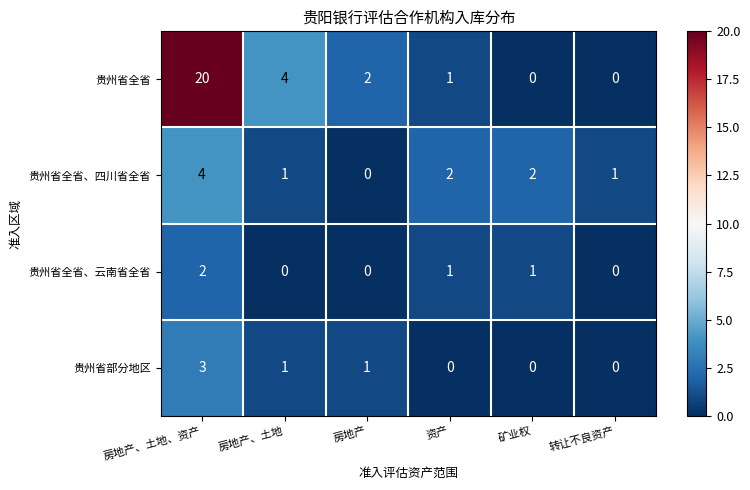

Reading left to right, list all the values displayed in this chart.

贵州省全省: 房地产、土地、资产=20	房地产、土地=4	房地产=2	资产=1	矿业权=0	转让不良资产=0
贵州省全省、四川省全省: 房地产、土地、资产=4	房地产、土地=1	房地产=0	资产=2	矿业权=2	转让不良资产=1
贵州省全省、云南省全省: 房地产、土地、资产=2	房地产、土地=0	房地产=0	资产=1	矿业权=1	转让不良资产=0
贵州省部分地区: 房地产、土地、资产=3	房地产、土地=1	房地产=1	资产=0	矿业权=0	转让不良资产=0